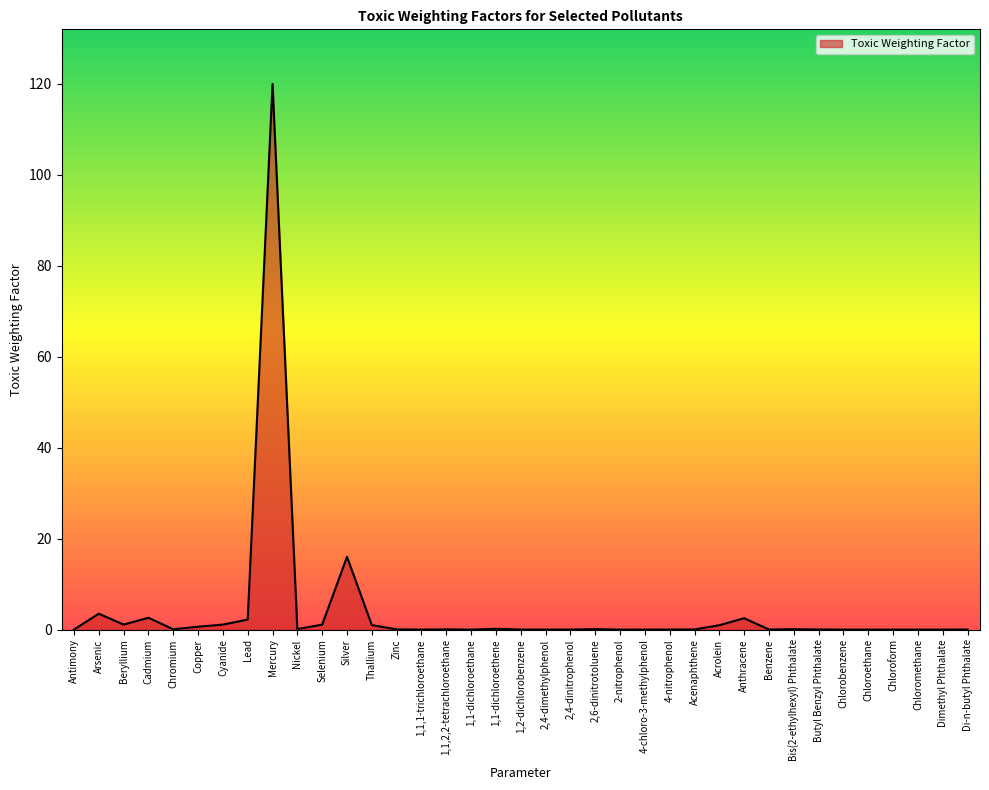

True or false: the data has more than 1 interior local peaks.

True